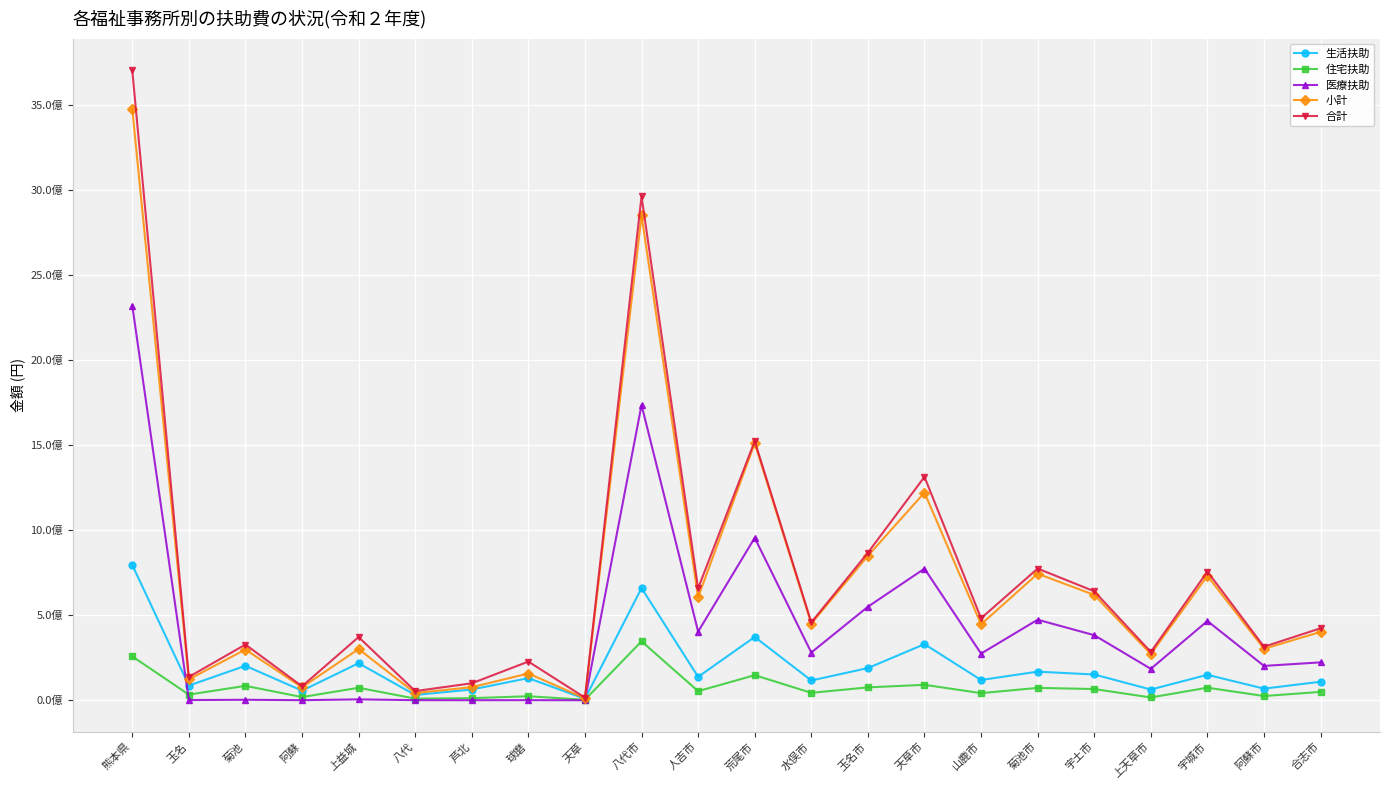

Does the chart have visible grid lines?

Yes